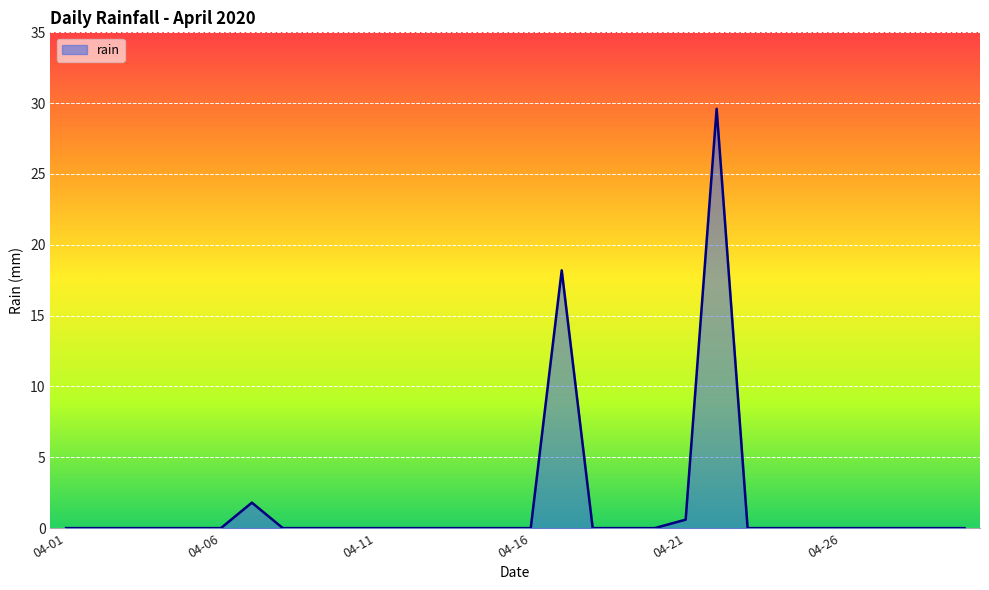

How many categories are shown in the chart?

30